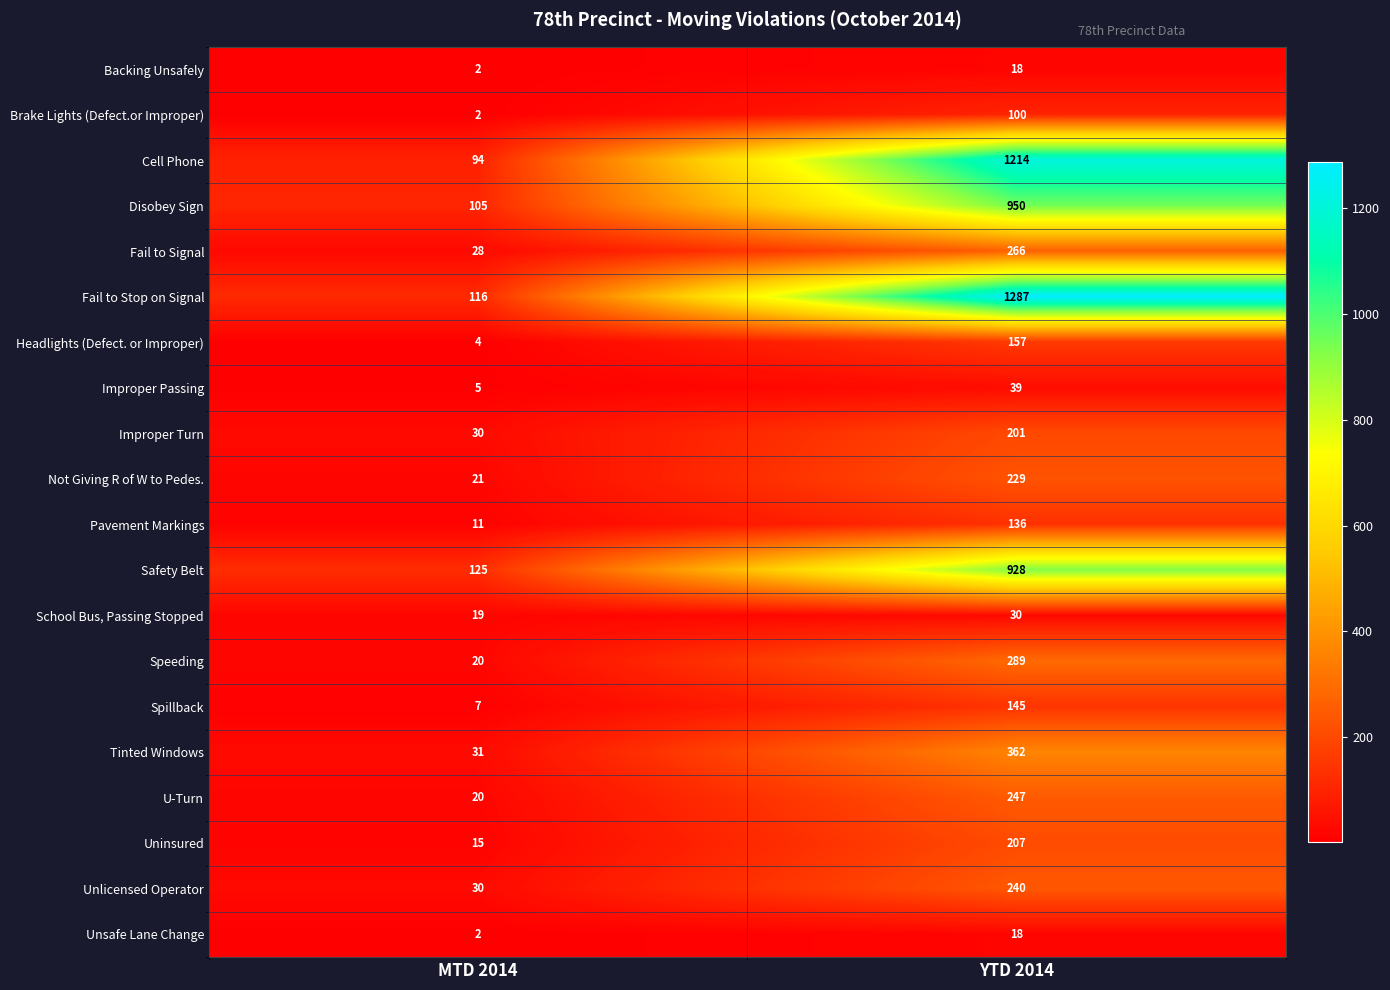

Count the number of data series in this chart.

20